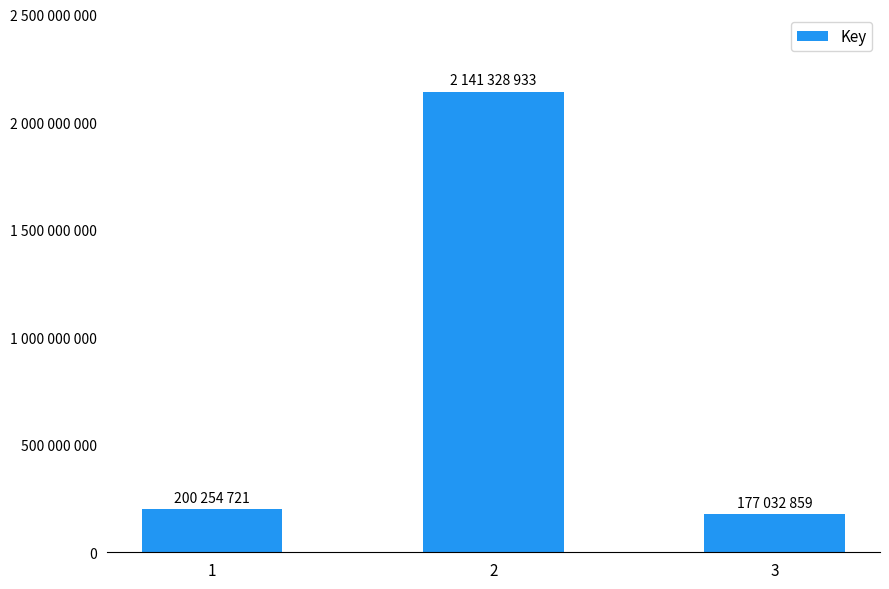

True or false: the data shows 60132999 at 3.

False